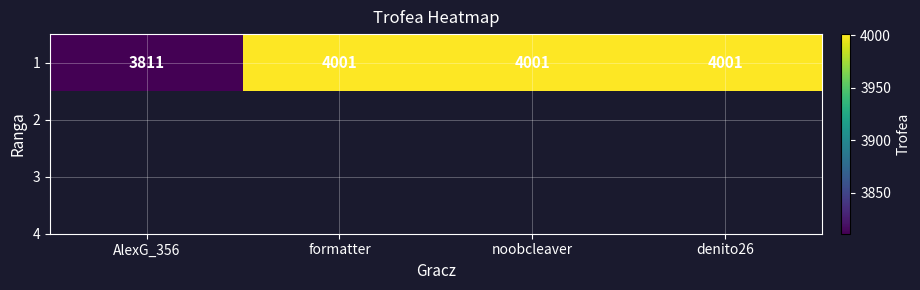

What is the minimum value shown in the chart?

3811